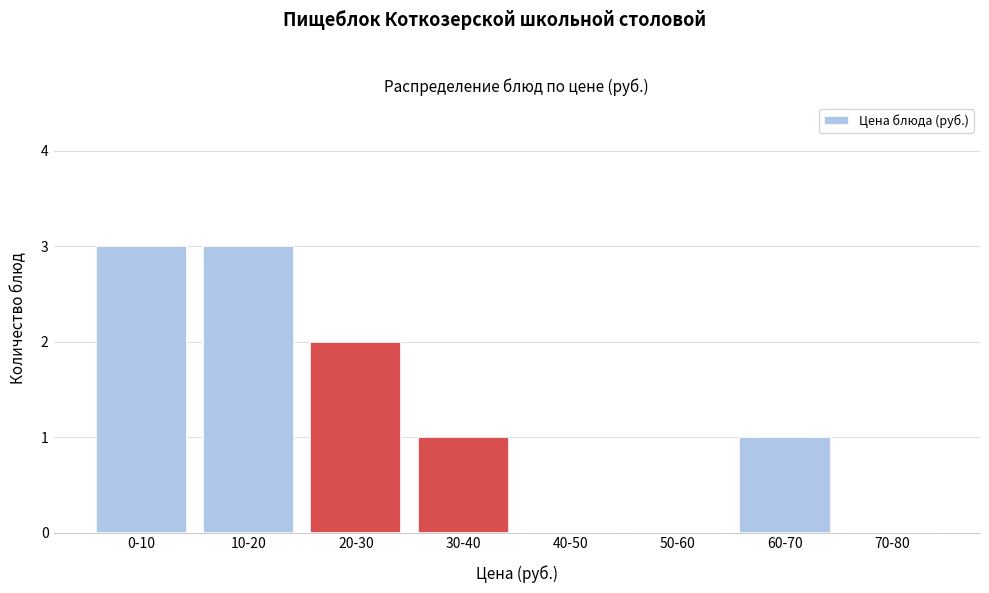

Reading right to left, list all the values displayed in this chart.

70-80=0	60-70=1	50-60=0	40-50=0	30-40=1	20-30=2	10-20=3	0-10=3